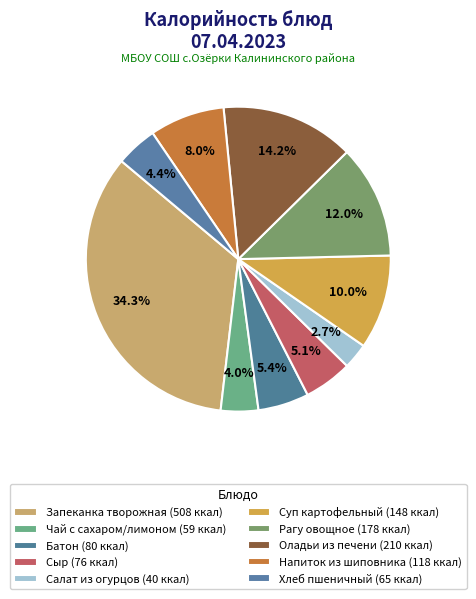

What is the change in value from Сыр to Хлеб пшеничный?

-11.0